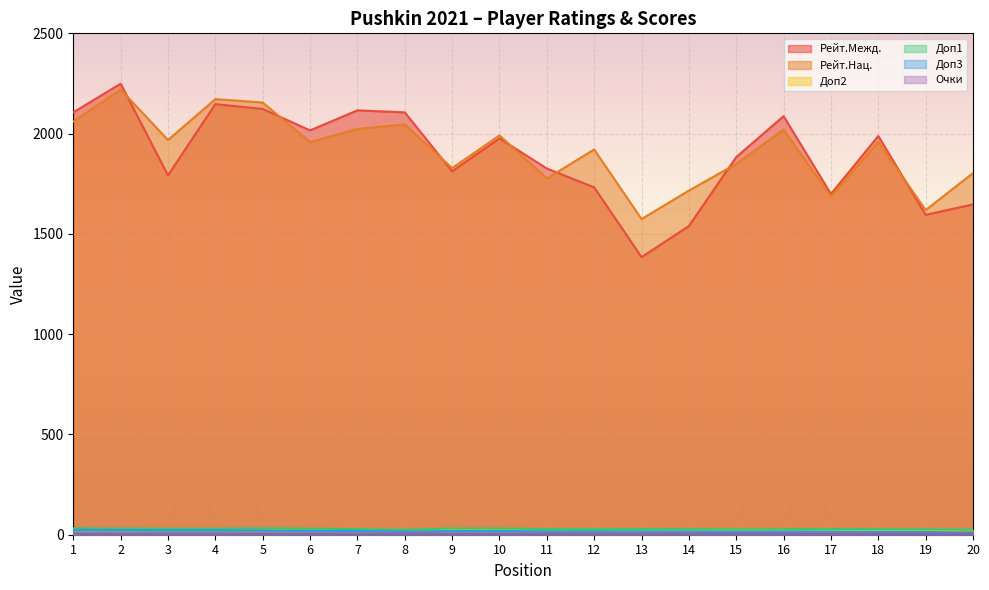

At which label is Доп1 closest to 28?

7